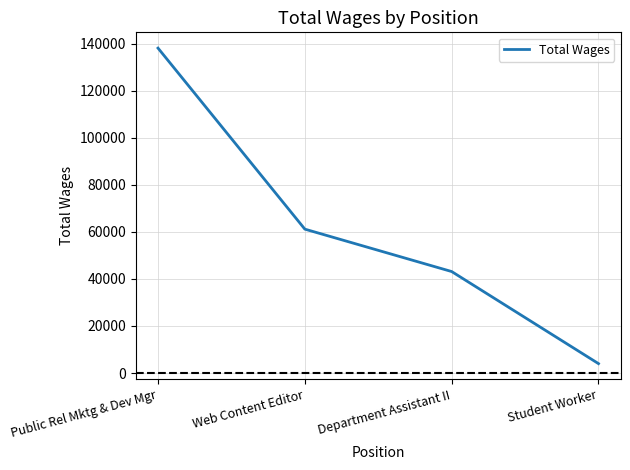

At which label does the data first exceed 61148?

Public Rel Mktg & Dev Mgr